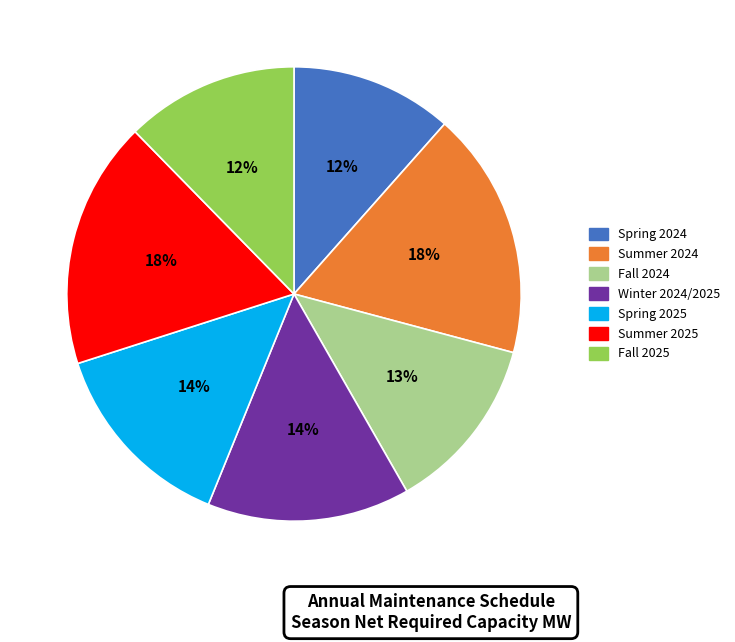

How many slices are in this pie chart?

7